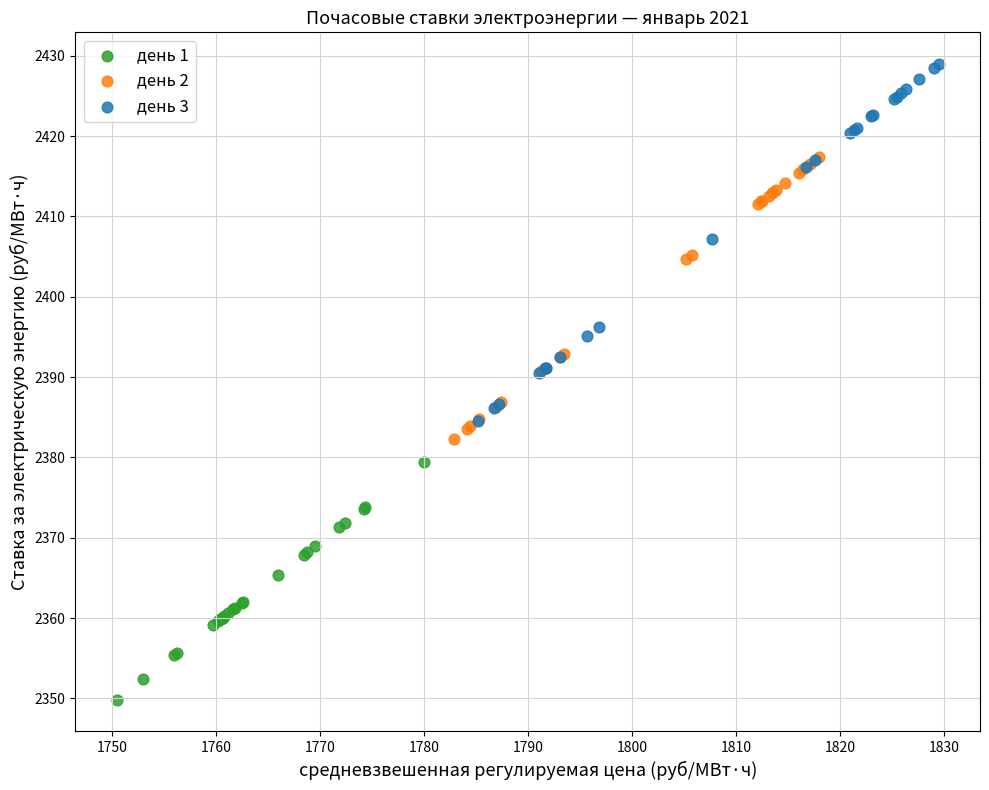

Which series contains the lowest Y value?

день 1